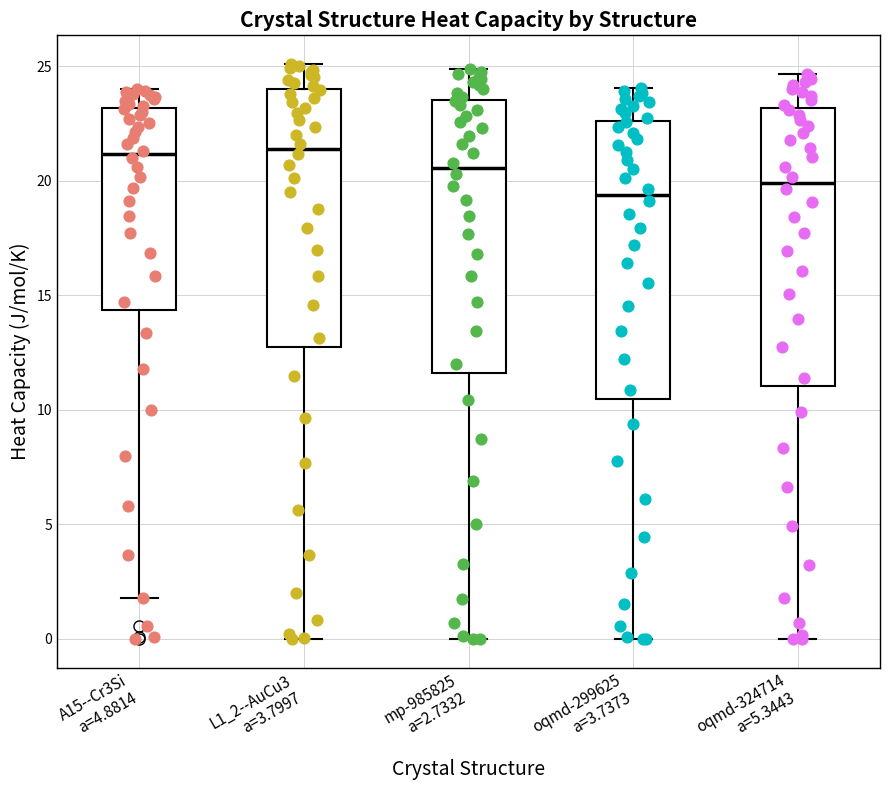

Reading left to right, transcribe this box plot: for each box, give where its median line is, the range the box spans, and where its two whiskers end, as read against the y-axis. The values are not printed on the chart, so give them approximately, as read against the axis.

A15--Cr3Si a=4.8814: median 21.0, box 14.5 to 23.0, whiskers 2.0 to 24.0
L1_2--AuCu3 a=3.7997: median 21.5, box 12.5 to 24.0, whiskers 0.0 to 25.0
mp-985825 a=2.7332: median 20.5, box 11.5 to 23.5, whiskers 0.0 to 25.0
oqmd-299625 a=3.7373: median 19.5, box 10.5 to 22.5, whiskers 0.0 to 24.0
oqmd-324714 a=5.3443: median 20.0, box 11.0 to 23.0, whiskers 0.0 to 24.5